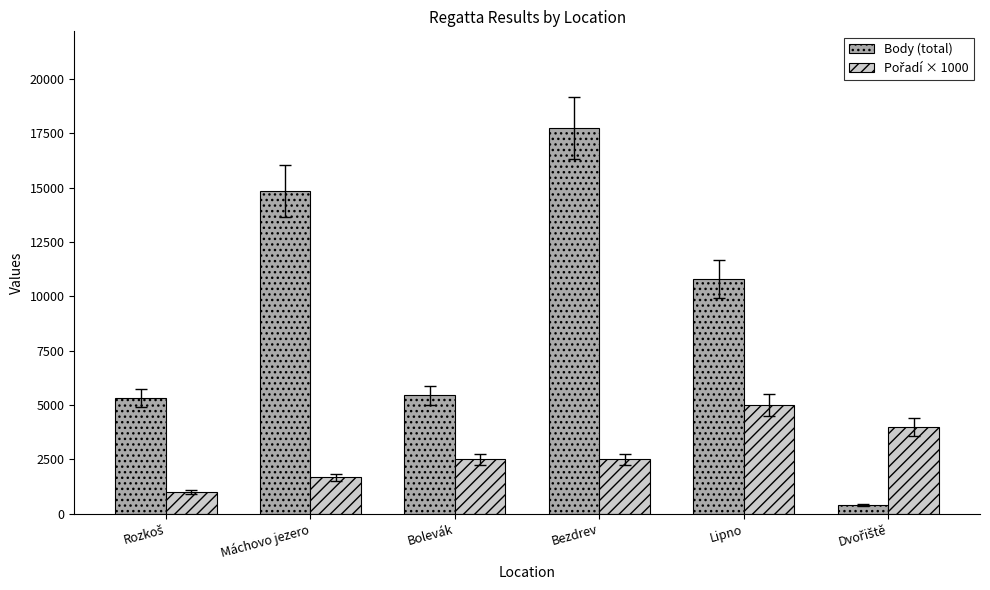

What is the label of the 4th bar from the right?

Bolevák